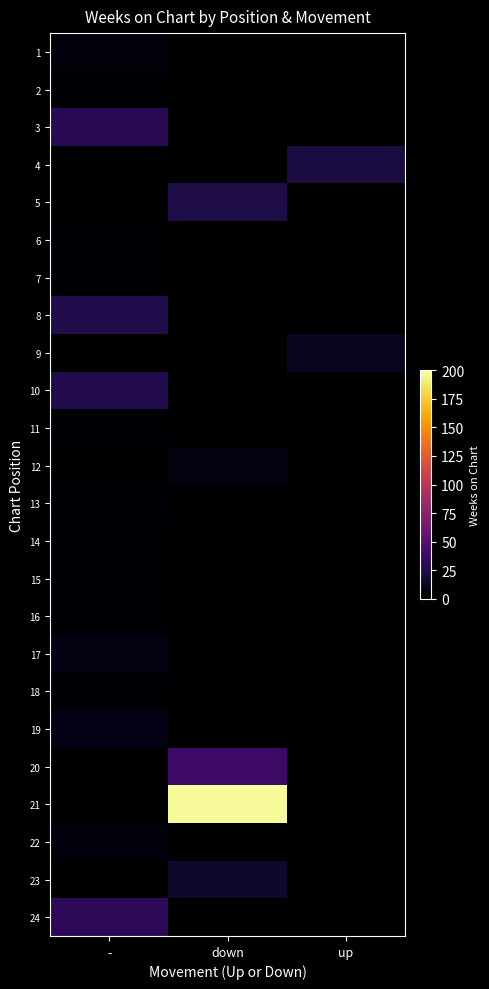

At which label is 8 closest to 25?

-